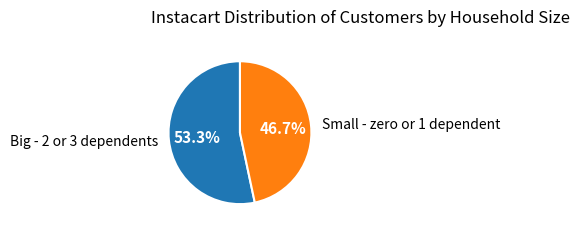

Which has a higher value, Small - zero or 1 dependent or Big - 2 or 3 dependents?

Big - 2 or 3 dependents